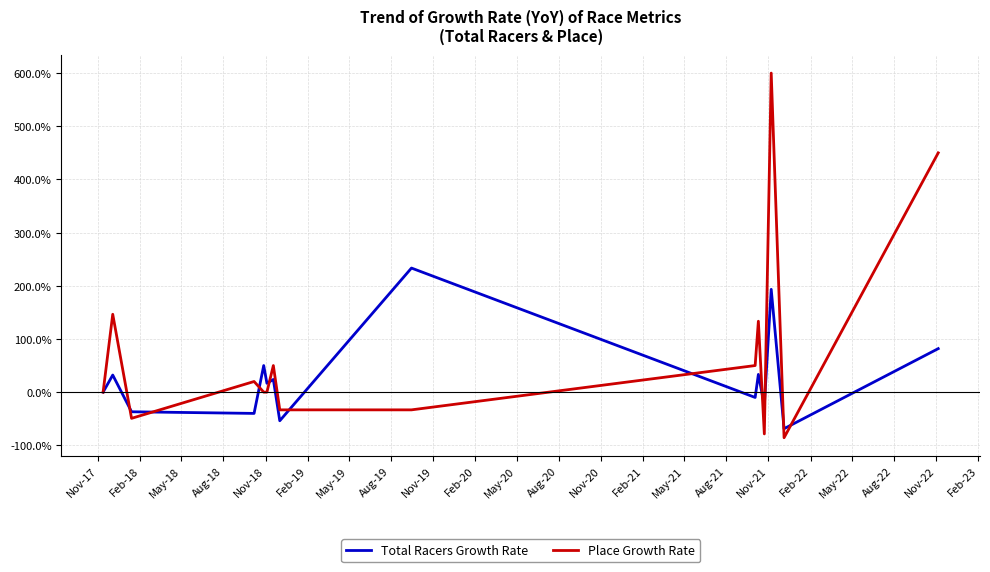

Does the chart display data point markers on the line(s)?

No